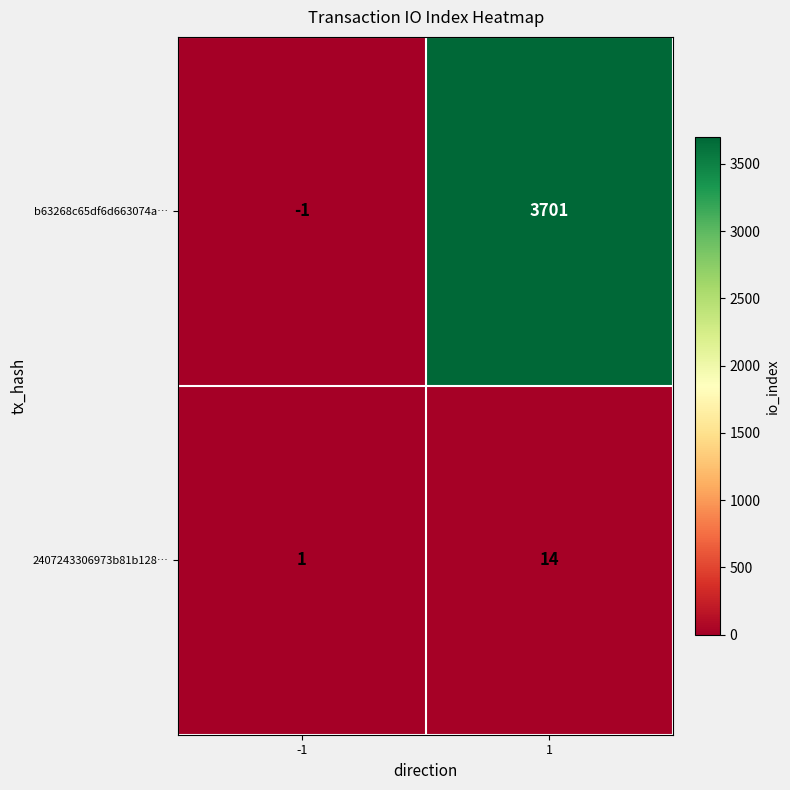

What is the difference between the b63268c65df6d663074a… values at -1 and 1?

3702